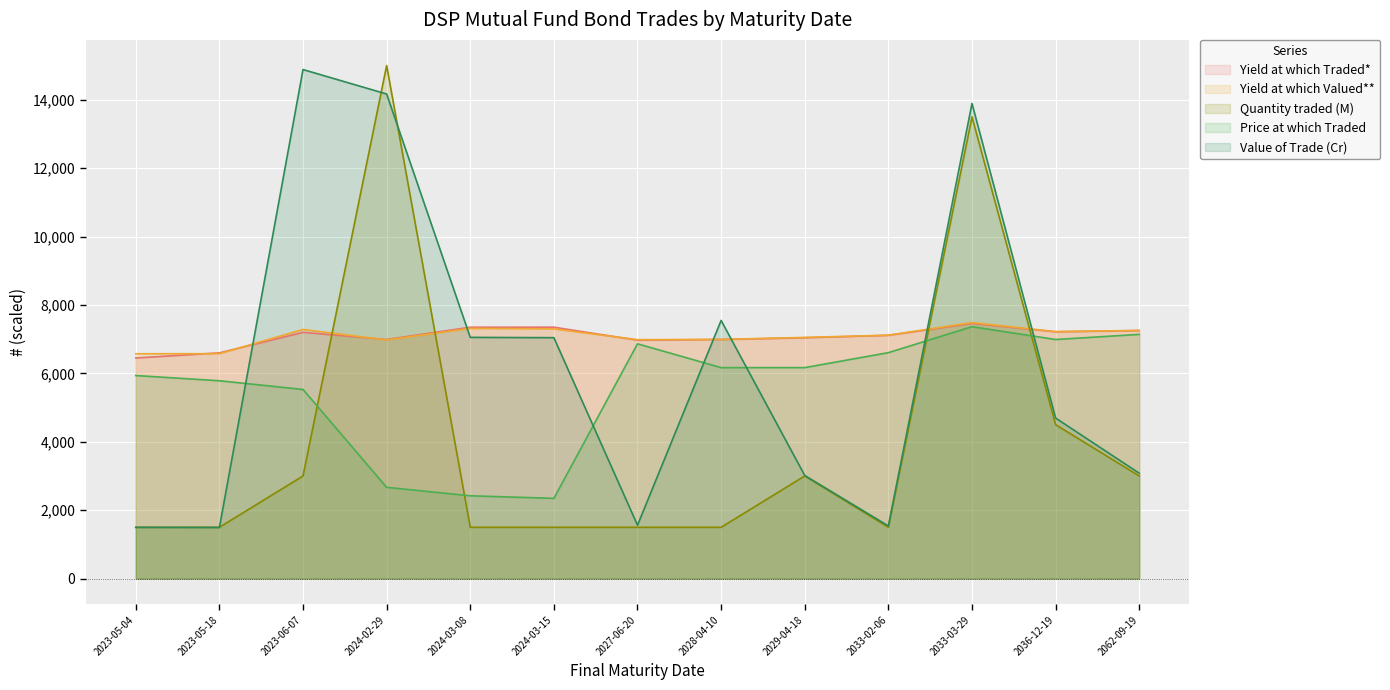

How many interior local valleys does the Quantity traded (M) series have?

1